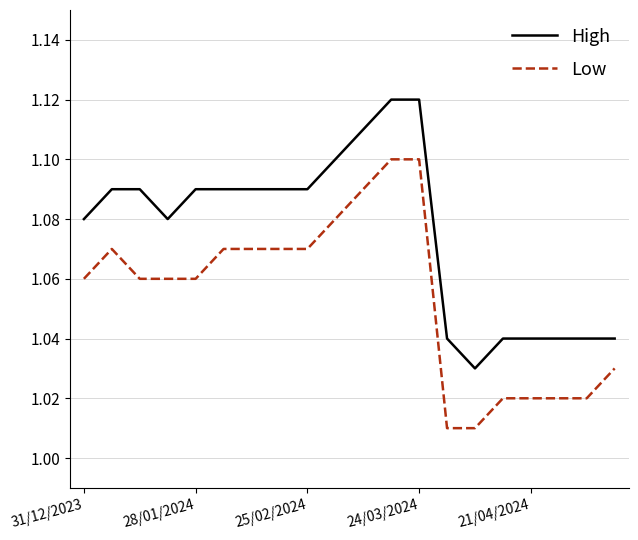

True or false: Low and High intersect in this chart.

False